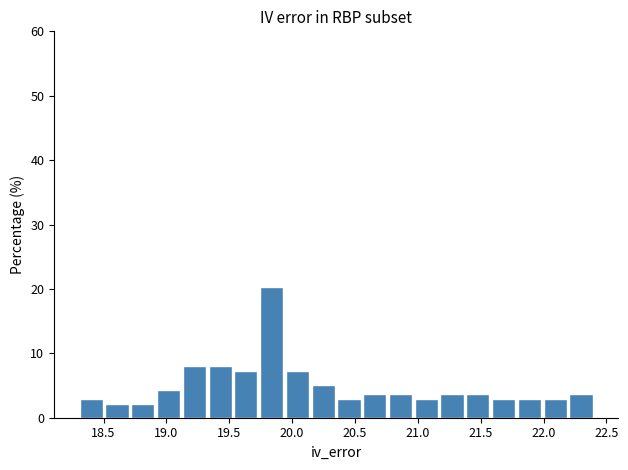

How tall is the bar that spans 20.350 to 20.555 on the x-axis? Neither the bar edges nor the heights are printed on the chart, so give them approximately, as read against the axes.

3